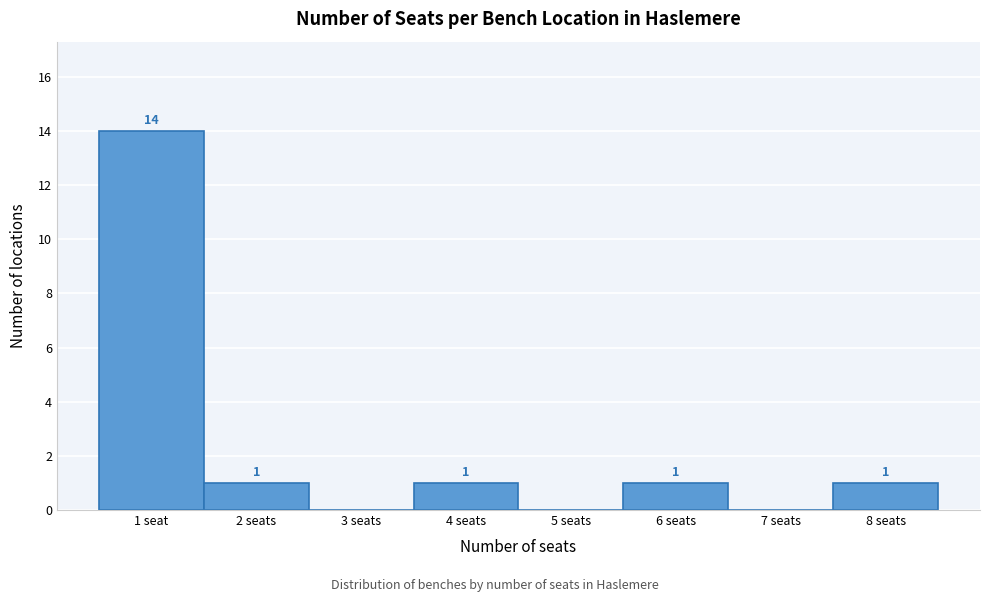

Reading left to right, list all the values displayed in this chart.

1 seat=14	2 seats=1	3 seats=0	4 seats=1	5 seats=0	6 seats=1	7 seats=0	8 seats=1